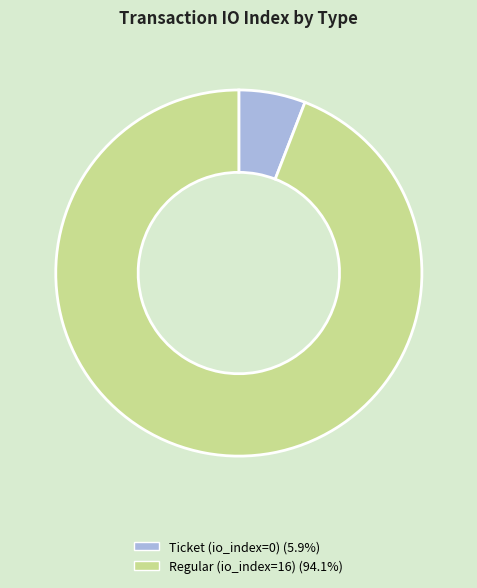

Which category has the smallest portion of the pie?

Ticket (io_index=0)